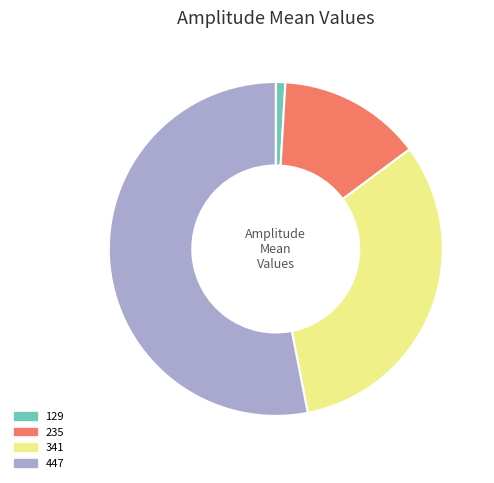

The 341 slice represents 32% of the pie. True or false?

True